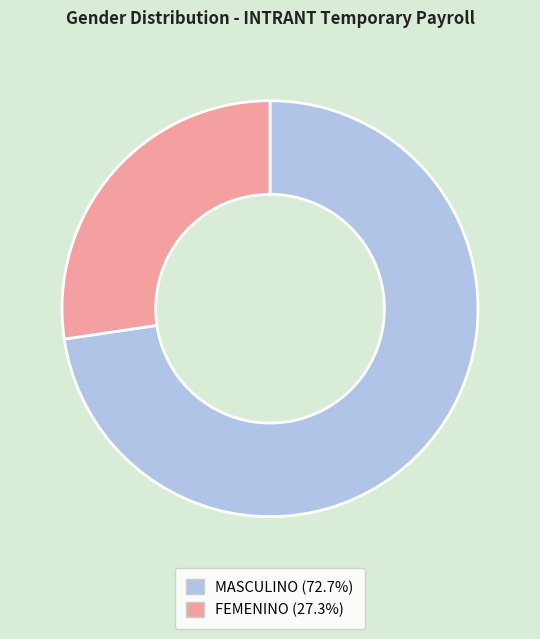

The MASCULINO slice represents 73% of the pie. True or false?

True